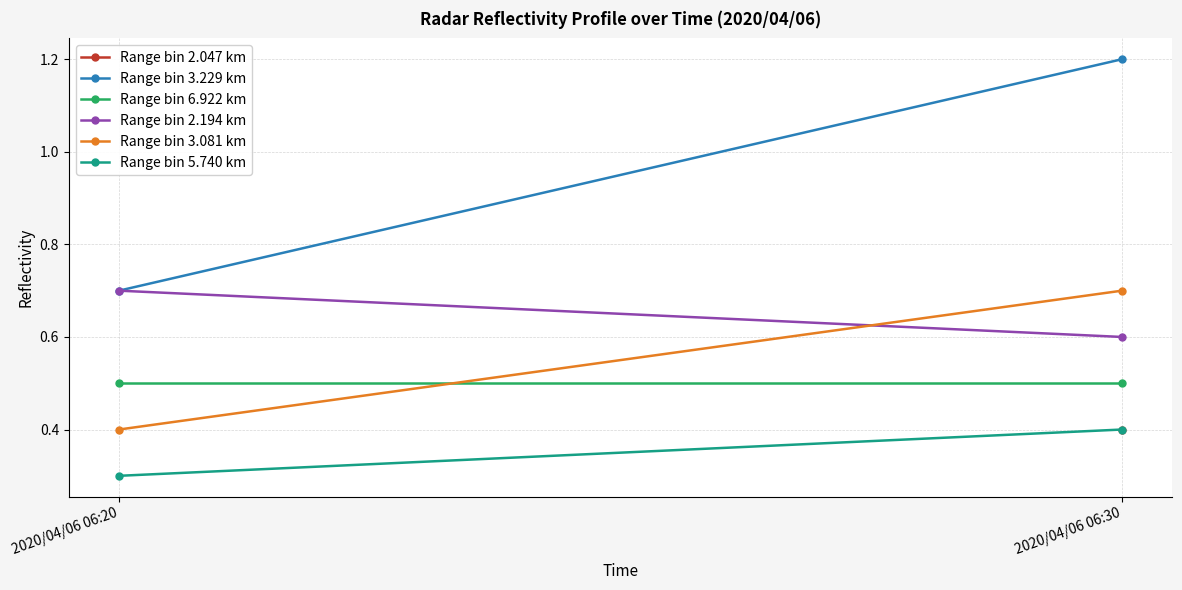

Where is Range bin 5.740 km nearest to the value 0?

2020/04/06 06:20